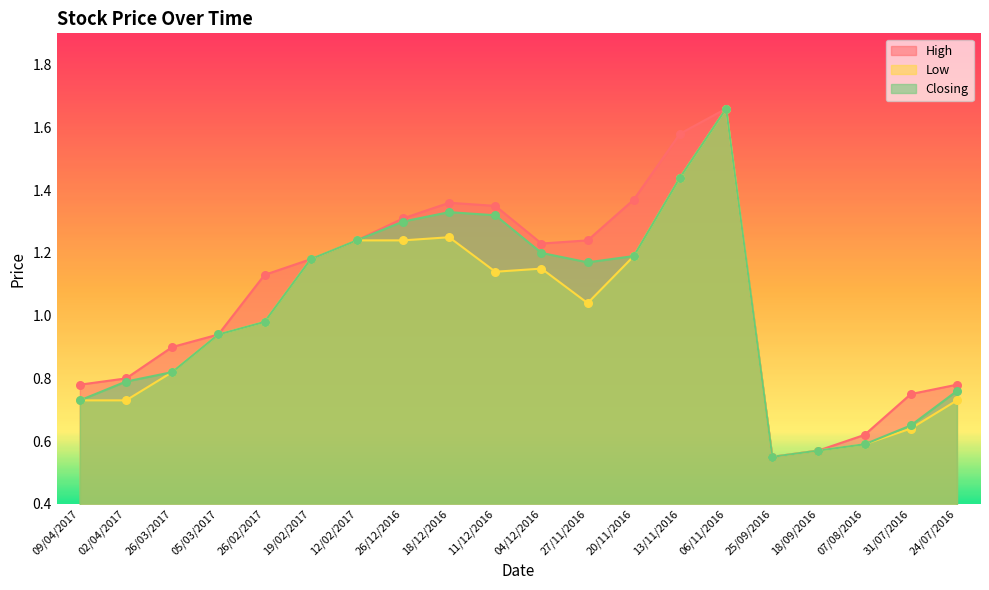

Which series has the largest total across all categories?

High